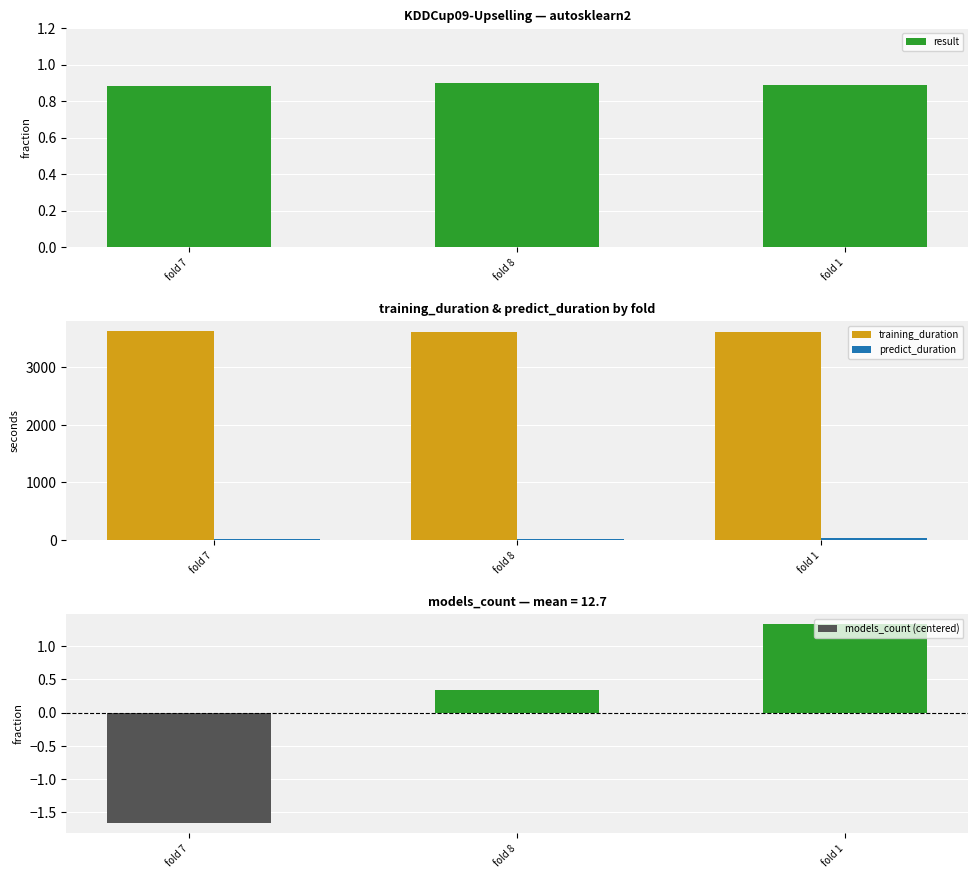

What is the minimum value for training_duration?

3607.4